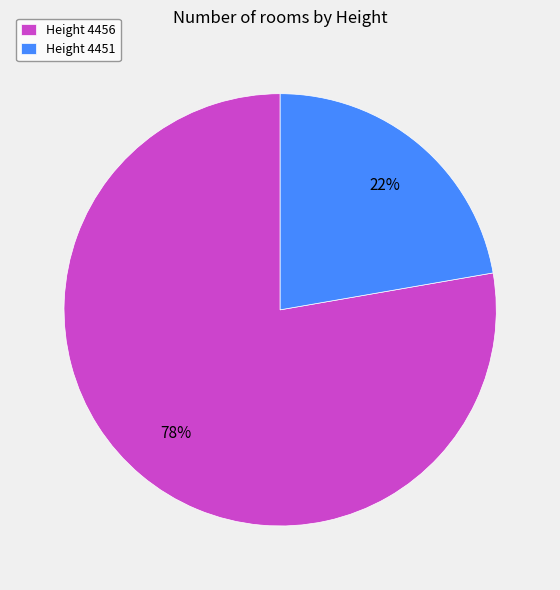

To the nearest percent, what portion does Height 4456 represent?

78%